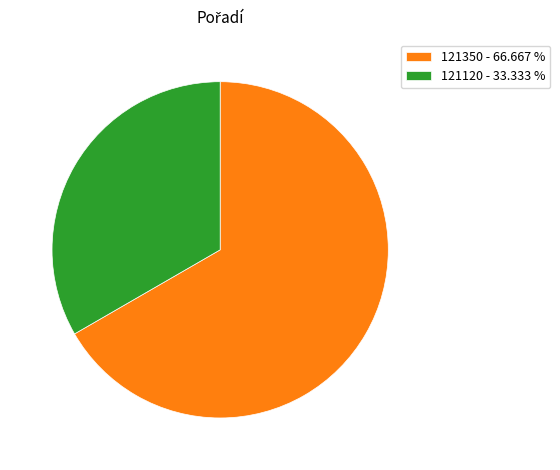

Which category accounts for the majority?

121350